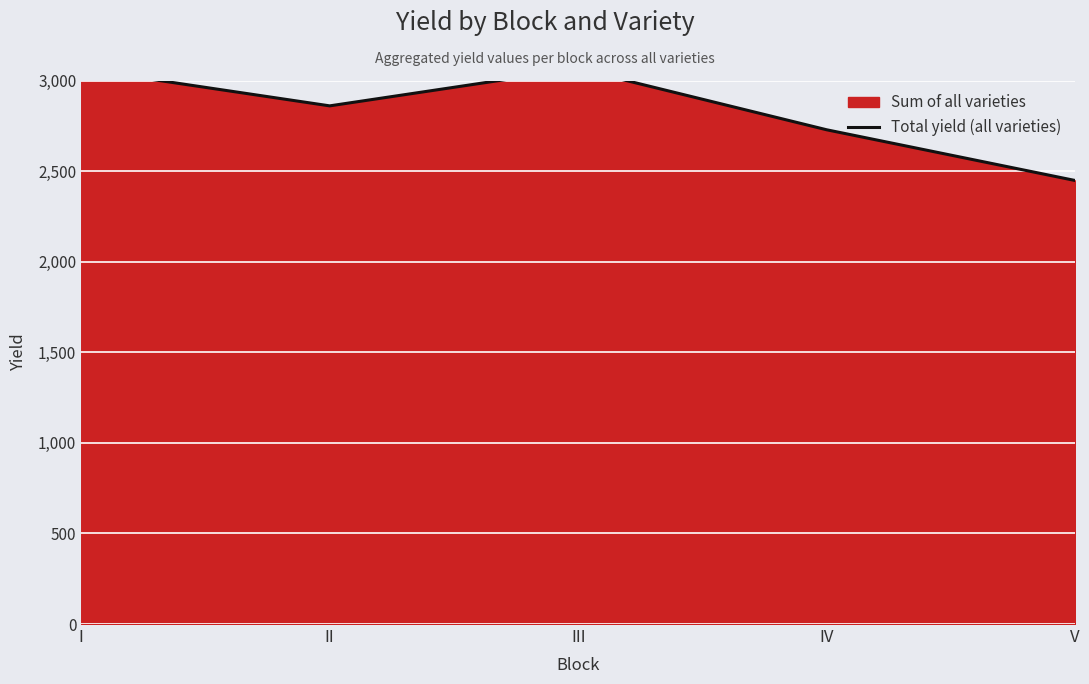

Reading left to right, transcribe all the data shown in this chart.

I=3064	II=2860	III=3065	IV=2728	V=2448